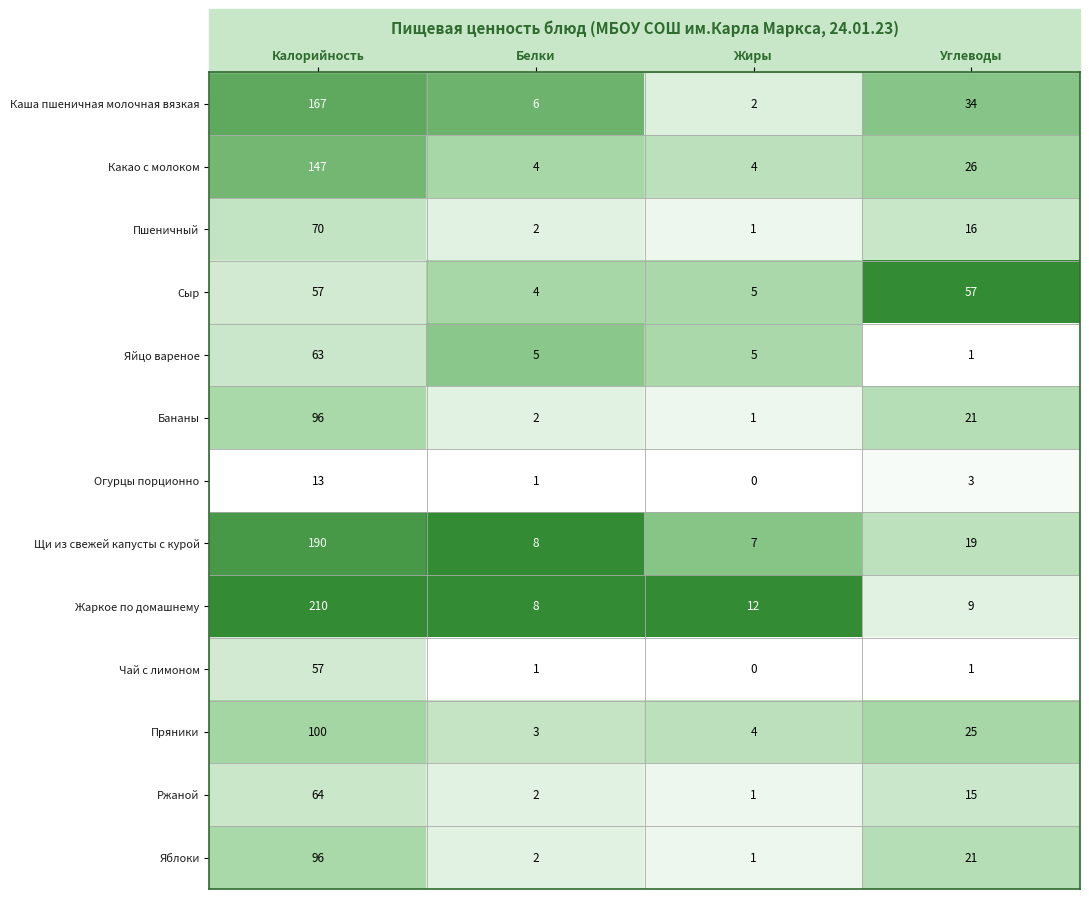

Which series has the widest spread of values?

Жаркое по домашнему